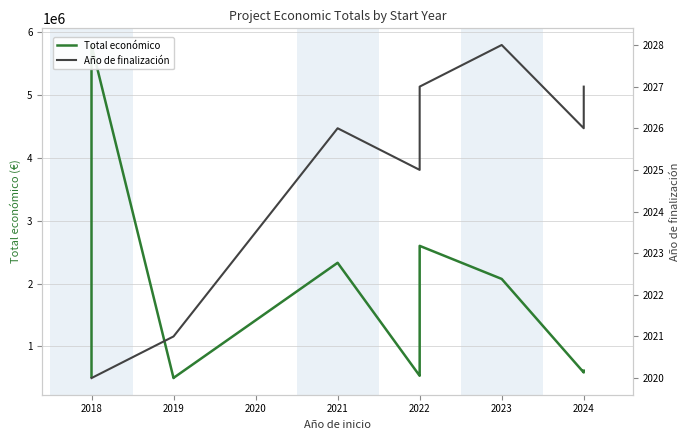

True or false: Año de finalización has a value of 2028 at 2023.

True